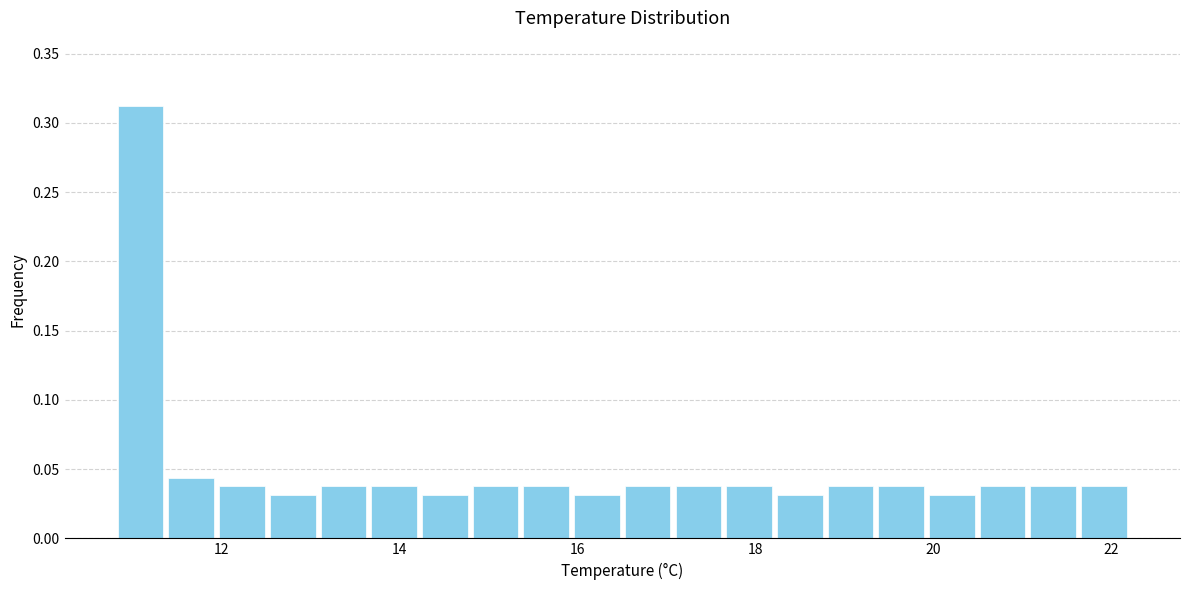

Around what value on the x-axis is the tallest bar? Give the approximate position of its centre, as read against the axis.

11.0